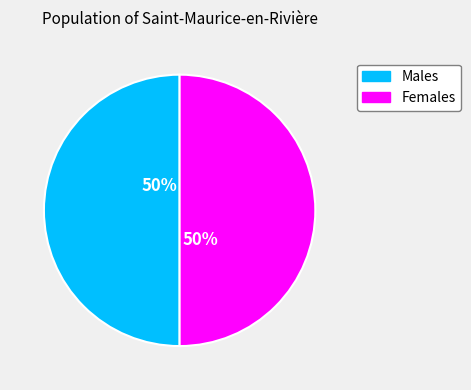

True or false: Females accounts for 50% of the total.

True